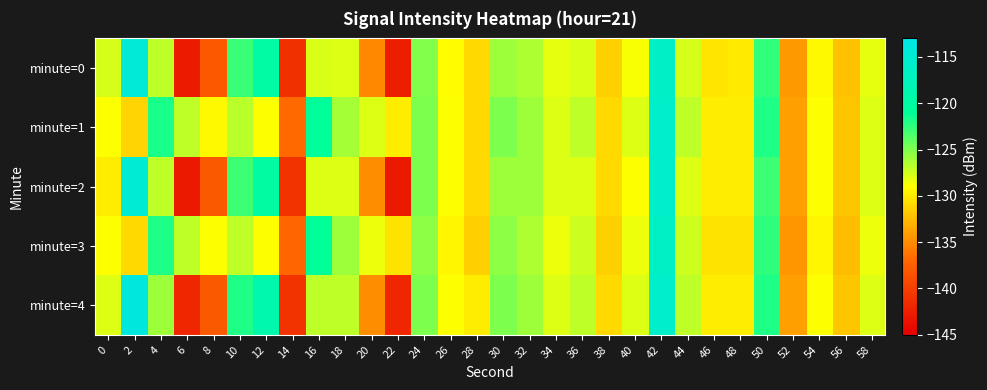

What is the total value across all series at 42?

-580.7